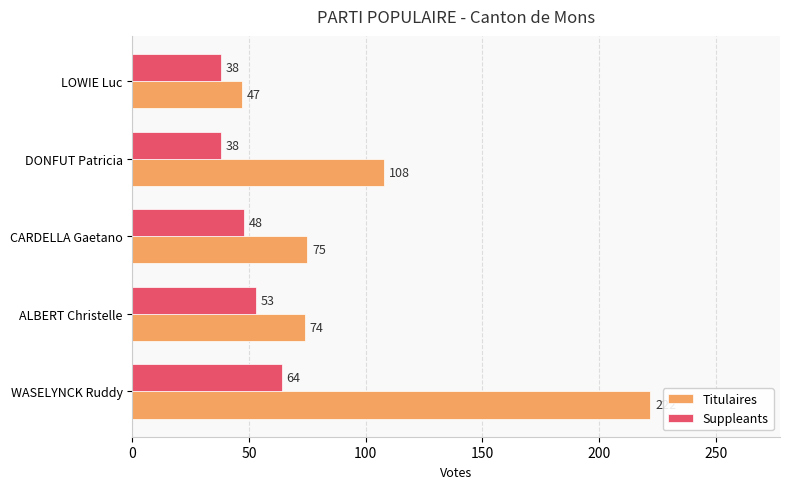

The value of Titulaires at CARDELLA Gaetano is 112. True or false?

False